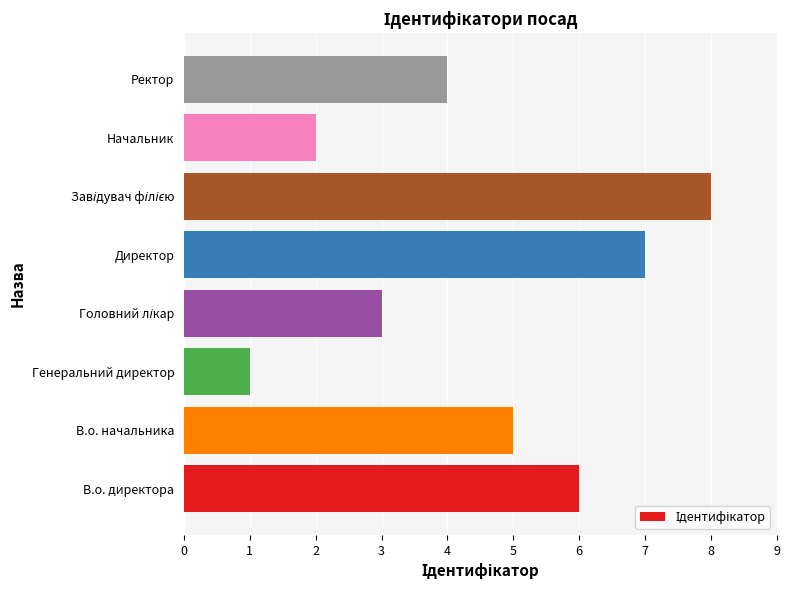

What is the change in value from Начальник to Ректор?

+2